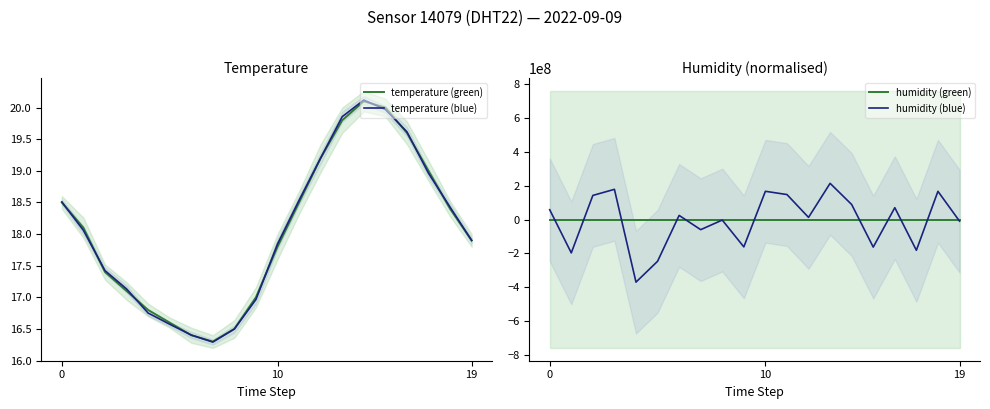

The temperature (blue) series shows 18.5 at 0. True or false?

True